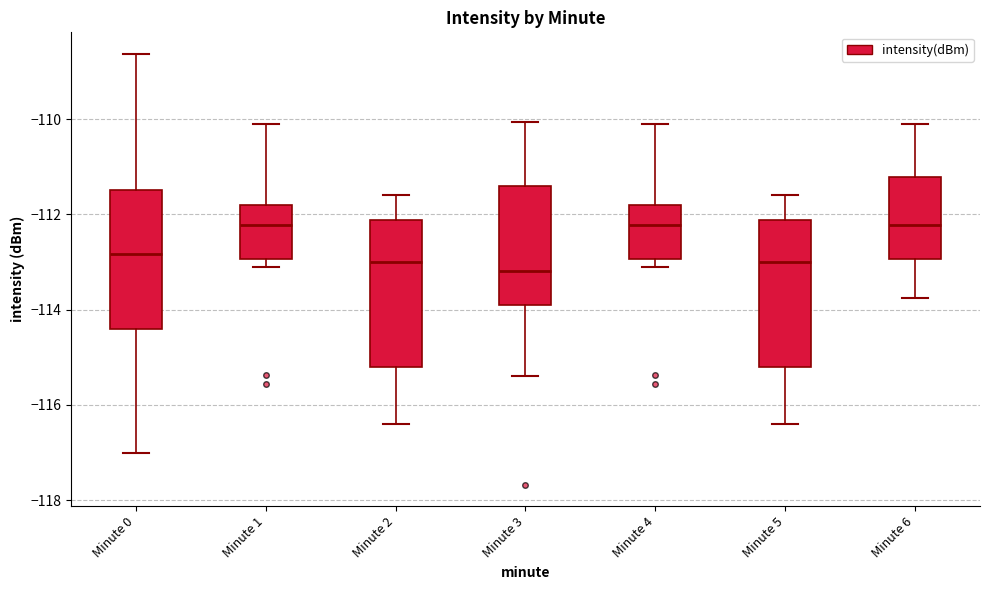

Reading left to right, transcribe this box plot: for each box, give where its median line is, the range the box spans, and where its two whiskers end, as read against the y-axis. The values are not printed on the chart, so give them approximately, as read against the axis.

Minute 0: median -112.8, box -114.4 to -111.4, whiskers -117.0 to -108.6
Minute 1: median -112.2, box -113.0 to -111.8, whiskers -113.0 (just below the box's lower edge) to -110.2
Minute 2: median -113.0, box -115.2 to -112.2, whiskers -116.4 to -111.6
Minute 3: median -113.2, box -114.0 to -111.4, whiskers -115.4 to -110.0
Minute 4: median -112.2, box -113.0 to -111.8, whiskers -113.0 (just below the box's lower edge) to -110.2
Minute 5: median -113.0, box -115.2 to -112.2, whiskers -116.4 to -111.6
Minute 6: median -112.2, box -113.0 to -111.2, whiskers -113.8 to -110.2